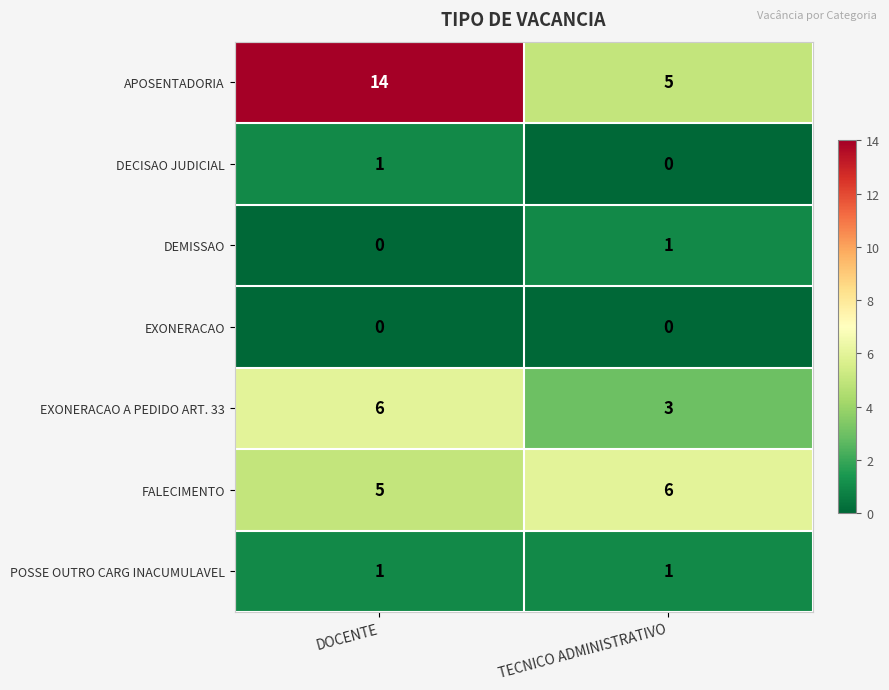

What is the minimum value for APOSENTADORIA?

5